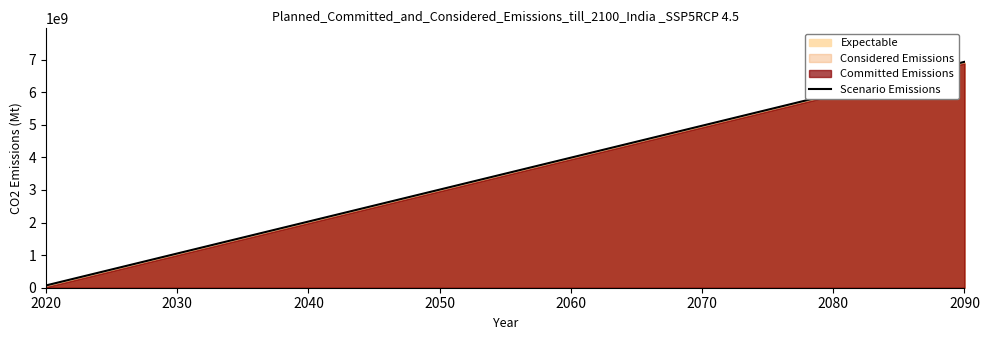

The value of Scenario Emissions at 2030 is 287266913. True or false?

False